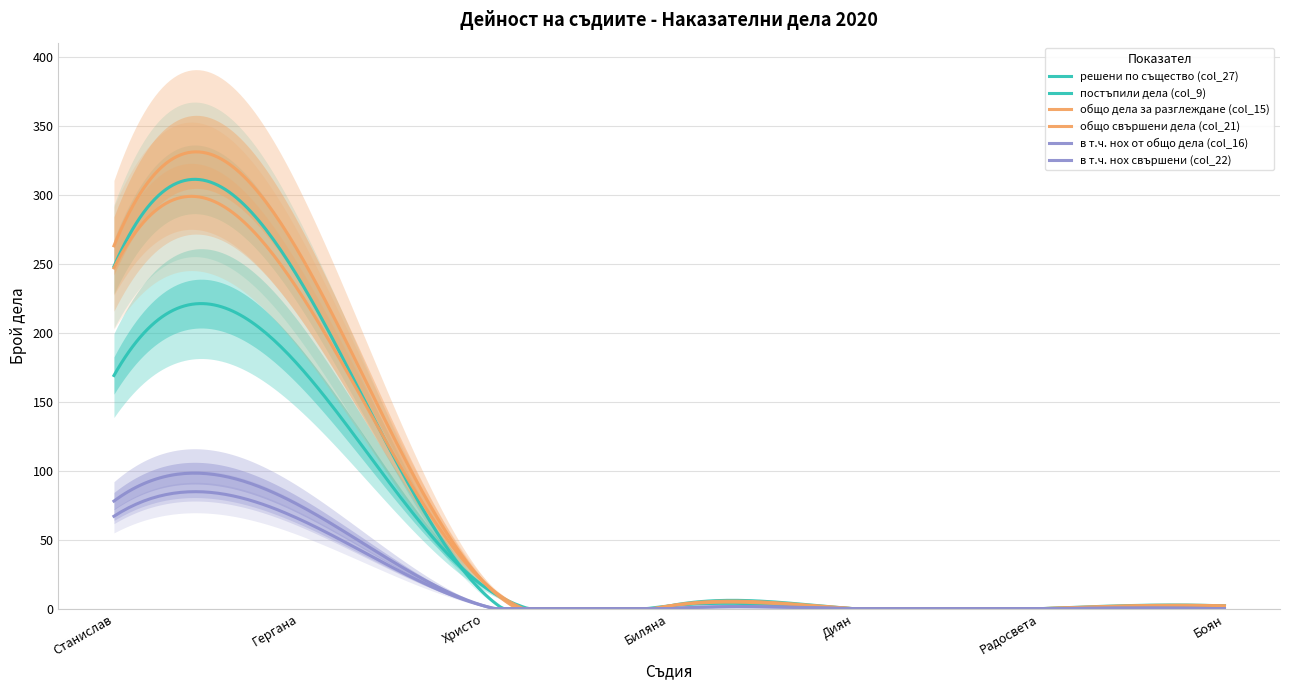

Reading left to right, transcribe all the data shown in this chart.

решени по същество (col_27): Станислав Иванов Цветков=169	Гергана Николаева Божилова=176	Христо Николов Христов=16	Биляна Димитрова Коева=2	Диян Димитров Атанасов=0	Радосвета Добрева Станимирова=0	Боян Христов Косев=2
постъпили дела (col_9): Станислав Иванов Цветков=248	Гергана Николаева Божилова=239	Христо Николов Христов=11	Биляна Димитрова Коева=2	Диян Димитров Атанасов=0	Радосвета Добрева Станимирова=0	Боян Христов Косев=2
общо дела за разглеждане (col_15): Станислав Иванов Цветков=263	Гергана Николаева Божилова=258	Христо Николов Христов=19	Биляна Димитрова Коева=2	Диян Димитров Атанасов=0	Радосвета Добрева Станимирова=0	Боян Христов Косев=2
общо свършени дела (col_21): Станислав Иванов Цветков=247	Гергана Николаева Божилова=230	Христо Николов Христов=19	Биляна Димитрова Коева=2	Диян Димитров Атанасов=0	Радосвета Добрева Станимирова=0	Боян Христов Косев=2
в т.ч. нох от общо дела (col_16): Станислав Иванов Цветков=78	Гергана Николаева Божилова=75	Христо Николов Христов=2	Биляна Димитрова Коева=0	Диян Димитров Атанасов=0	Радосвета Добрева Станимирова=0	Боян Христов Косев=0
в т.ч. нох свършени (col_22): Станислав Иванов Цветков=67	Гергана Николаева Божилова=65	Христо Николов Христов=2	Биляна Димитрова Коева=0	Диян Димитров Атанасов=0	Радосвета Добрева Станимирова=0	Боян Христов Косев=0